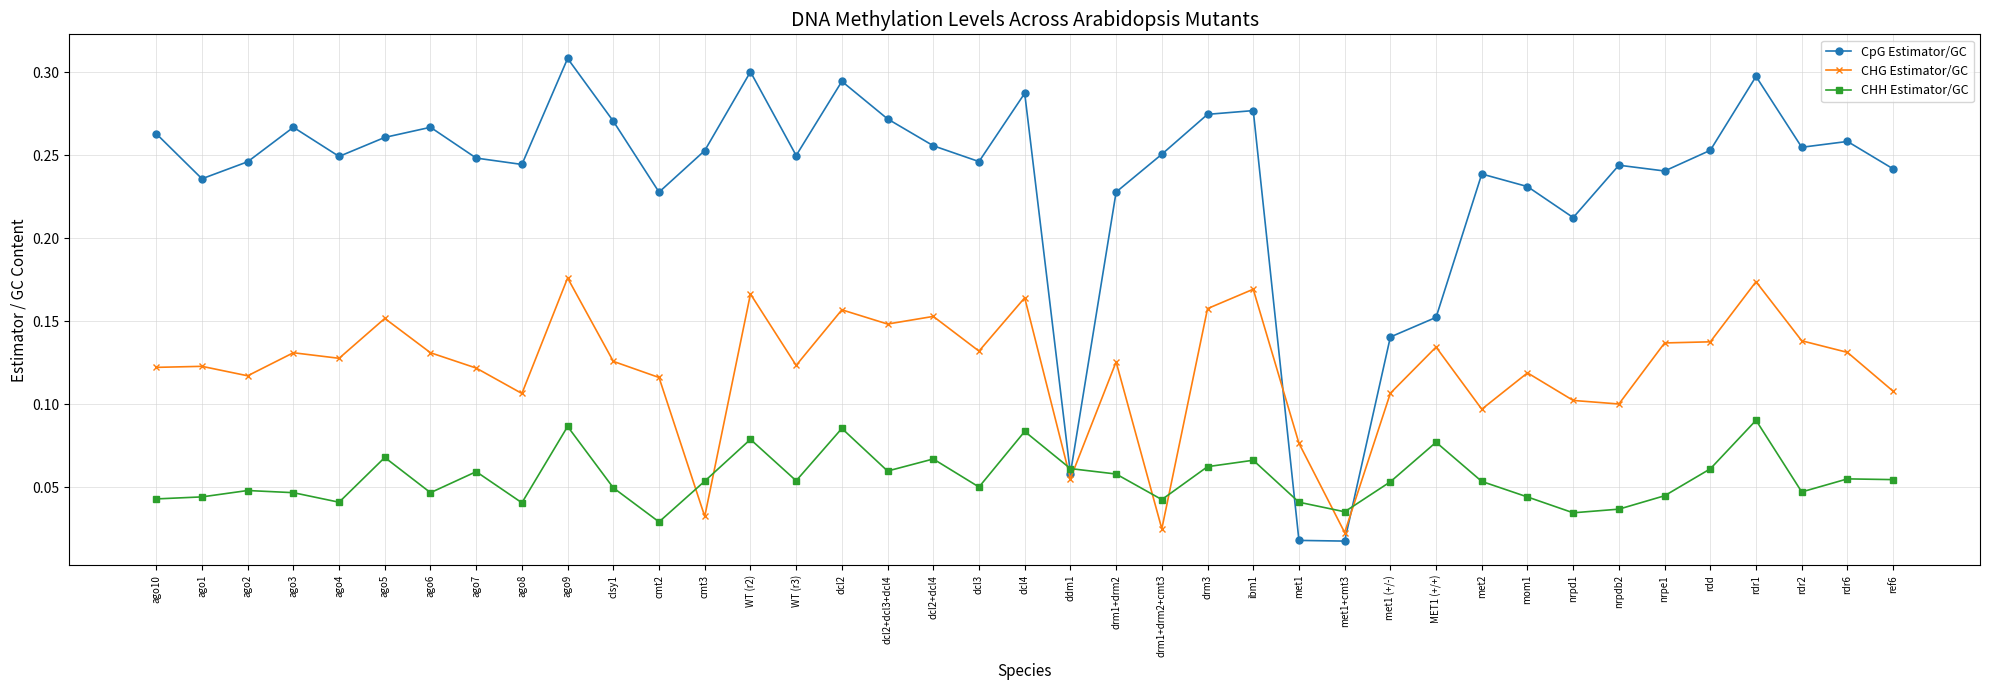

The value of CHH Estimator/GC at ddm1 is 0.0. True or false?

False